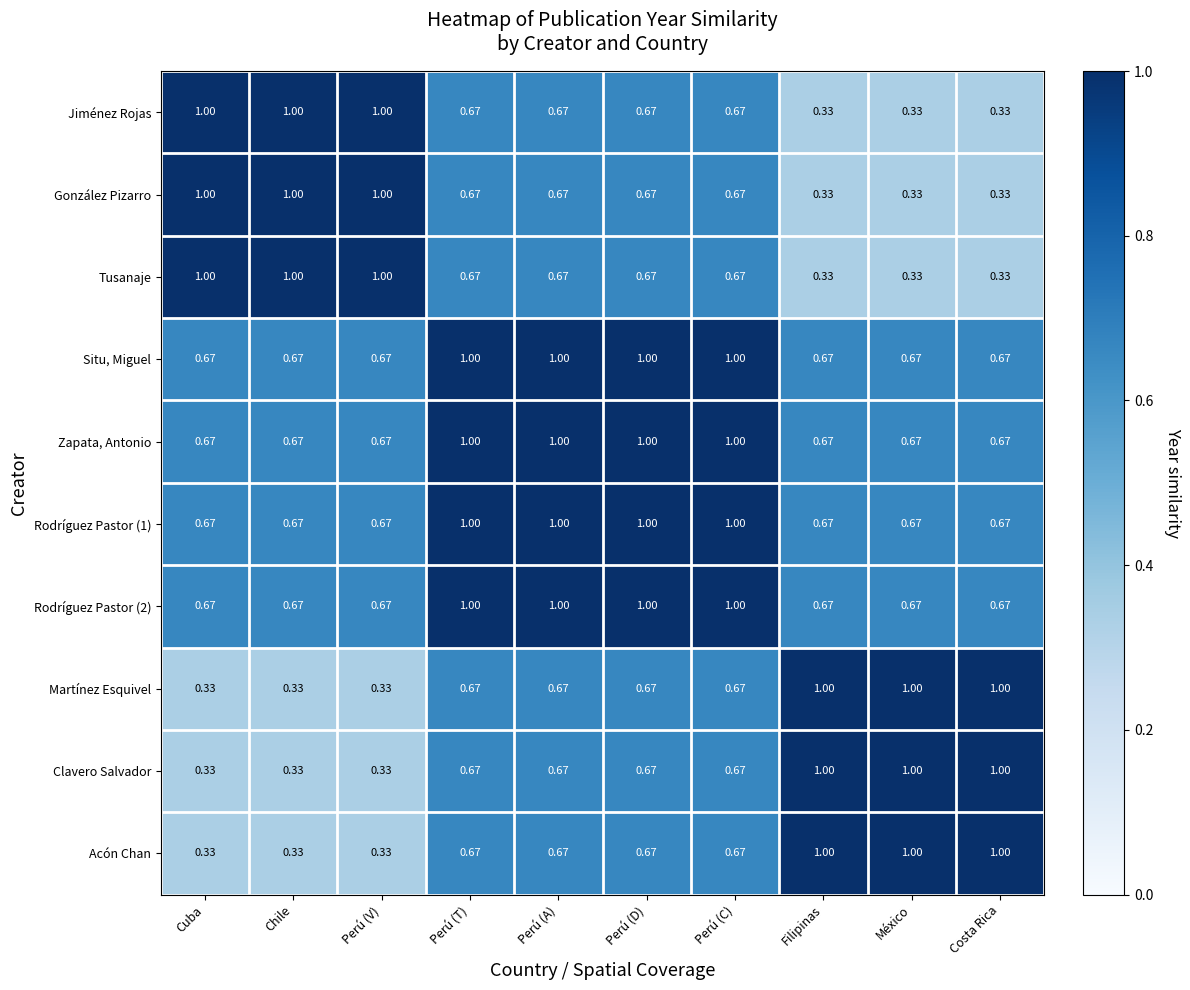

Reading left to right, extract all data points from this chart.

Jiménez Rojas: Cuba=1.0	Chile=1.0	Perú (V)=1.0	Perú (T)=0.7	Perú (A)=0.7	Perú (D)=0.7	Perú (C)=0.7	Filipinas=0.3	México=0.3	Costa Rica=0.3
González Pizarro: Cuba=1.0	Chile=1.0	Perú (V)=1.0	Perú (T)=0.7	Perú (A)=0.7	Perú (D)=0.7	Perú (C)=0.7	Filipinas=0.3	México=0.3	Costa Rica=0.3
Tusanaje: Cuba=1.0	Chile=1.0	Perú (V)=1.0	Perú (T)=0.7	Perú (A)=0.7	Perú (D)=0.7	Perú (C)=0.7	Filipinas=0.3	México=0.3	Costa Rica=0.3
Situ, Miguel: Cuba=0.7	Chile=0.7	Perú (V)=0.7	Perú (T)=1.0	Perú (A)=1.0	Perú (D)=1.0	Perú (C)=1.0	Filipinas=0.7	México=0.7	Costa Rica=0.7
Zapata, Antonio: Cuba=0.7	Chile=0.7	Perú (V)=0.7	Perú (T)=1.0	Perú (A)=1.0	Perú (D)=1.0	Perú (C)=1.0	Filipinas=0.7	México=0.7	Costa Rica=0.7
Rodríguez Pastor (1): Cuba=0.7	Chile=0.7	Perú (V)=0.7	Perú (T)=1.0	Perú (A)=1.0	Perú (D)=1.0	Perú (C)=1.0	Filipinas=0.7	México=0.7	Costa Rica=0.7
Rodríguez Pastor (2): Cuba=0.7	Chile=0.7	Perú (V)=0.7	Perú (T)=1.0	Perú (A)=1.0	Perú (D)=1.0	Perú (C)=1.0	Filipinas=0.7	México=0.7	Costa Rica=0.7
Martínez Esquivel: Cuba=0.3	Chile=0.3	Perú (V)=0.3	Perú (T)=0.7	Perú (A)=0.7	Perú (D)=0.7	Perú (C)=0.7	Filipinas=1.0	México=1.0	Costa Rica=1.0
Clavero Salvador: Cuba=0.3	Chile=0.3	Perú (V)=0.3	Perú (T)=0.7	Perú (A)=0.7	Perú (D)=0.7	Perú (C)=0.7	Filipinas=1.0	México=1.0	Costa Rica=1.0
Acón Chan: Cuba=0.3	Chile=0.3	Perú (V)=0.3	Perú (T)=0.7	Perú (A)=0.7	Perú (D)=0.7	Perú (C)=0.7	Filipinas=1.0	México=1.0	Costa Rica=1.0